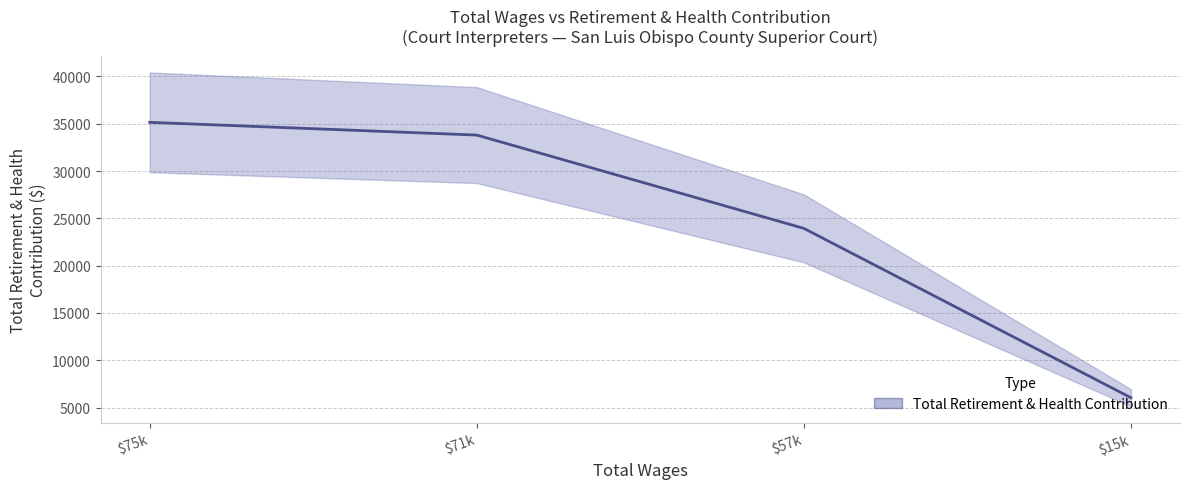

What is the smallest value displayed?

6046